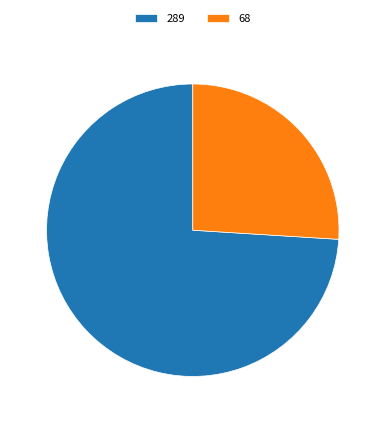

Rank the categories by value from highest to lowest.

289, 68